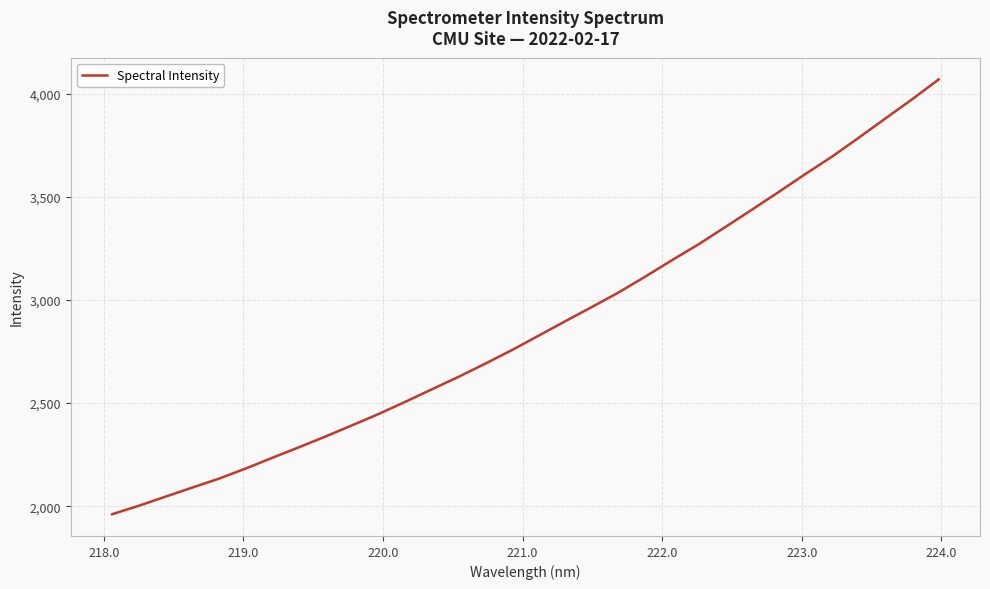

What is the minimum value shown in the chart?

1961.4